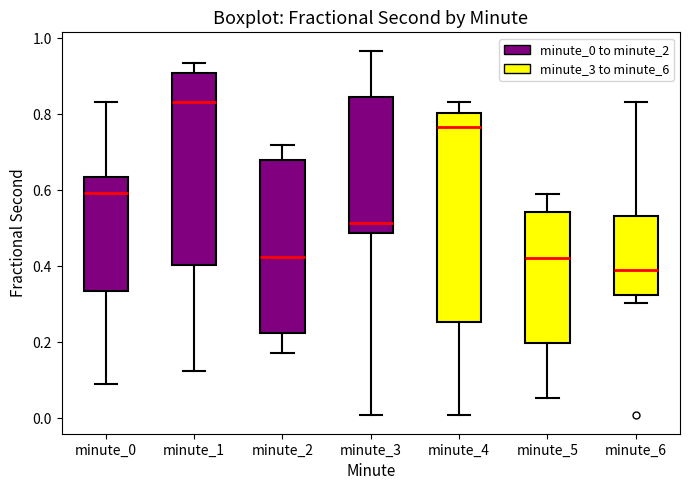

Where does the median line of the box for minute_3 sit on the y-axis? The values are not printed on the chart, so give them approximately, as read against the axis.

0.52